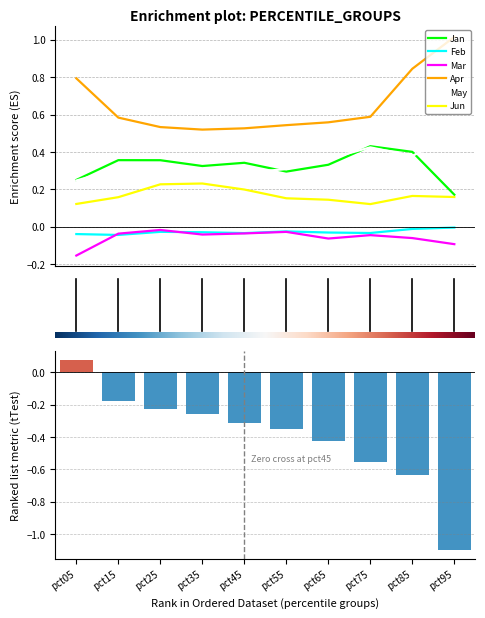

True or false: Feb and May cross at least once.

False